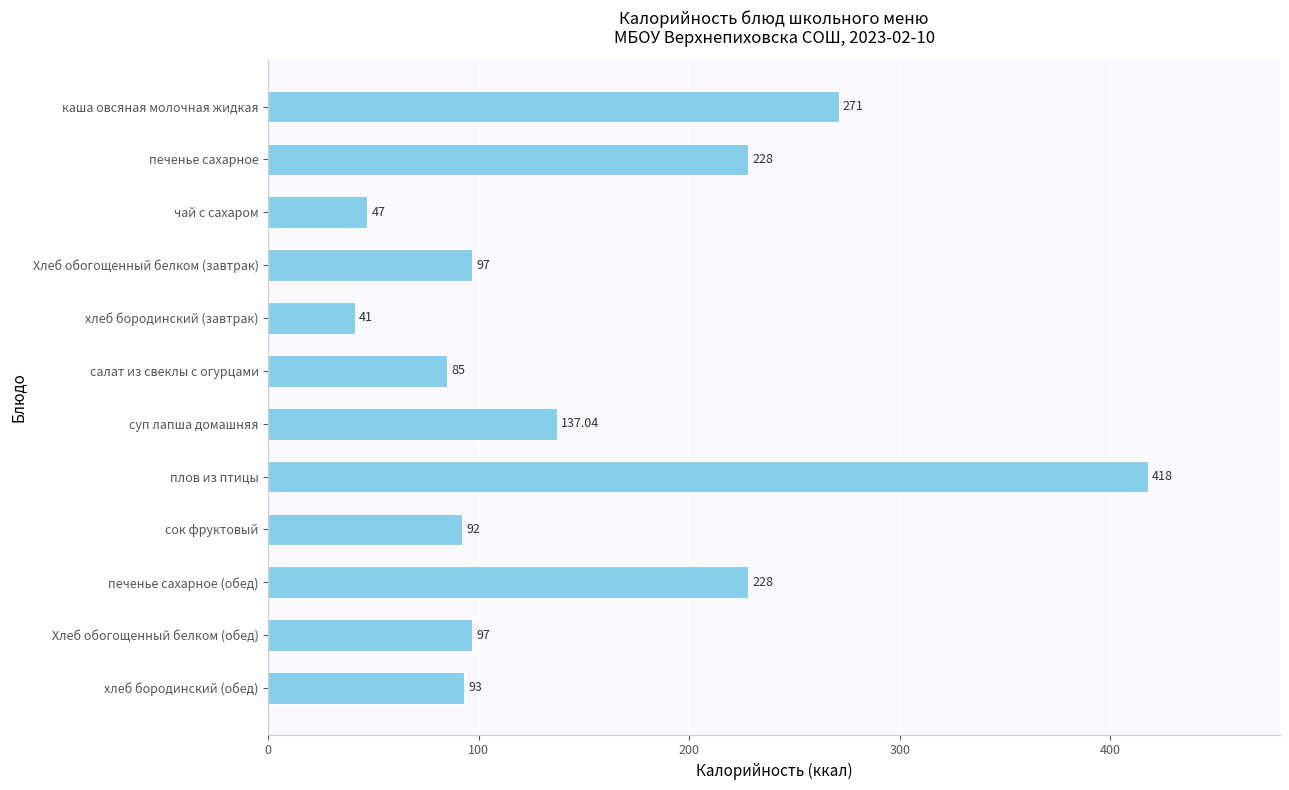

What is the average value?

152.8